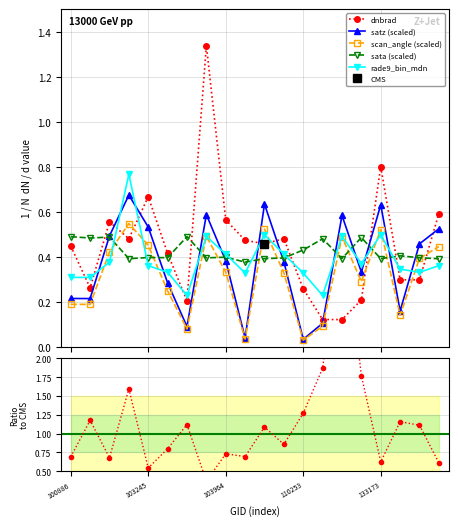

Is this an area chart (filled region under the line)?

No